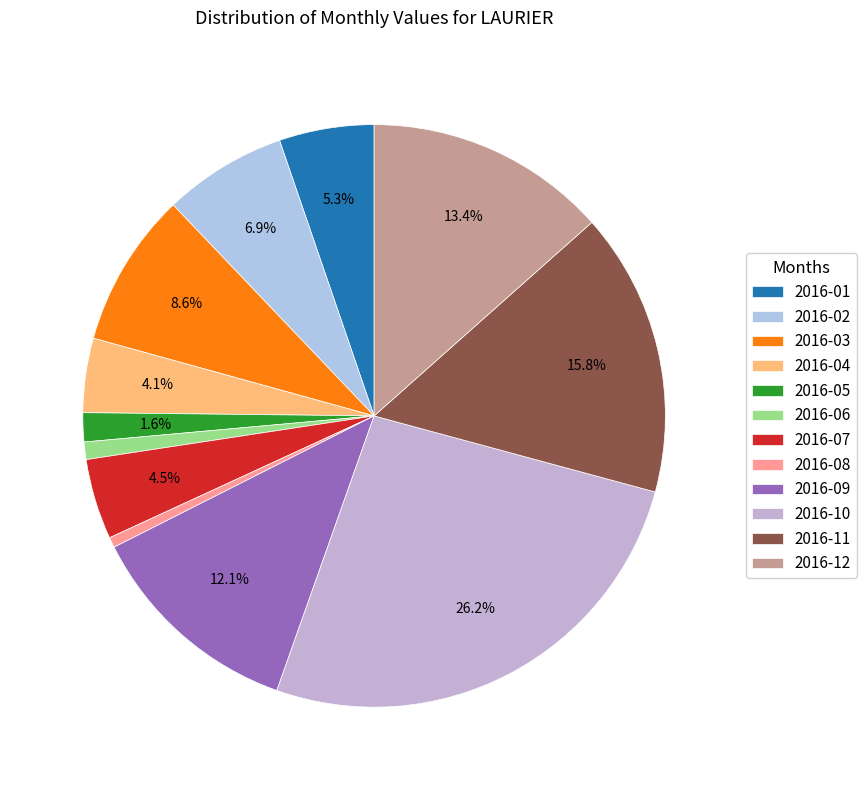

What percentage is NOT represented by 2016-09?

87.9%